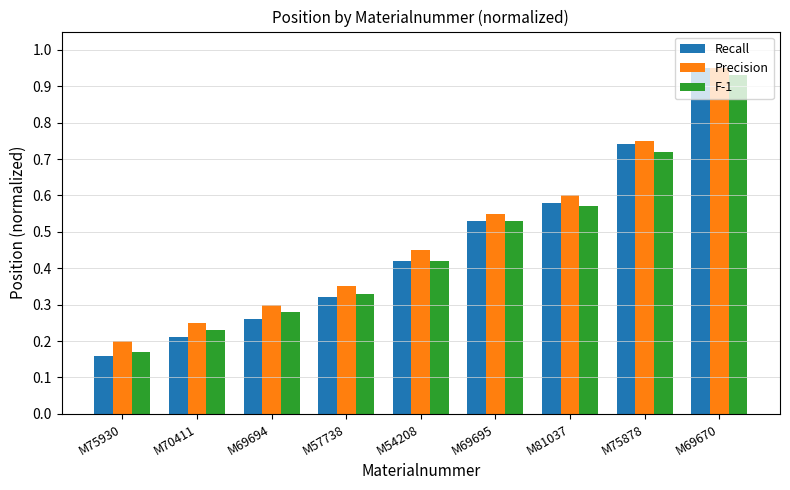

At which category is the sum across all series the highest?

M69670